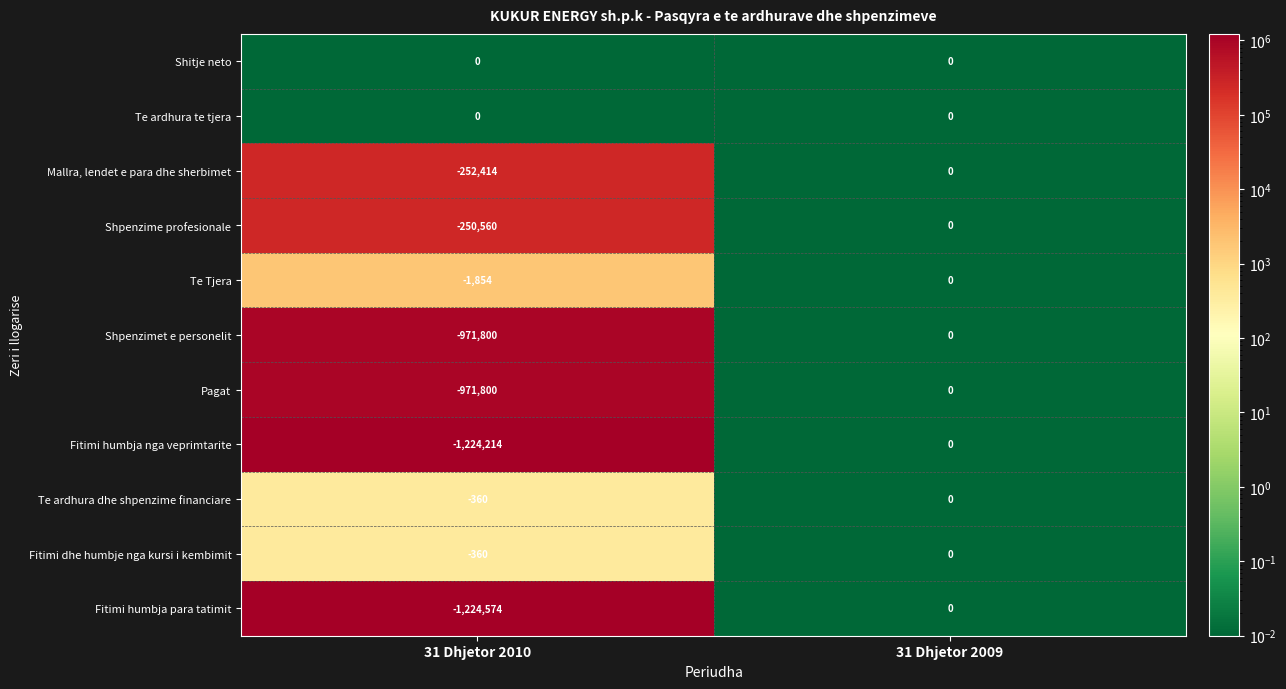

What is the minimum value for Te Tjera?

-1854